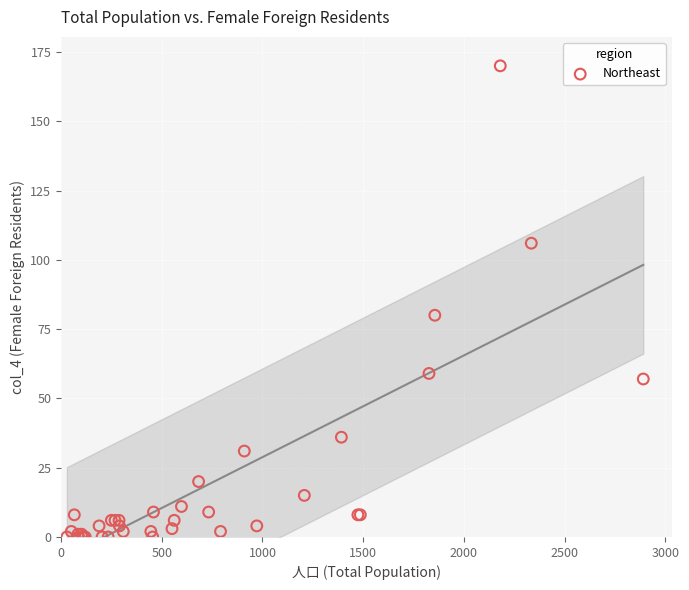

What Y value in the scatter plot is closest to 85?

80